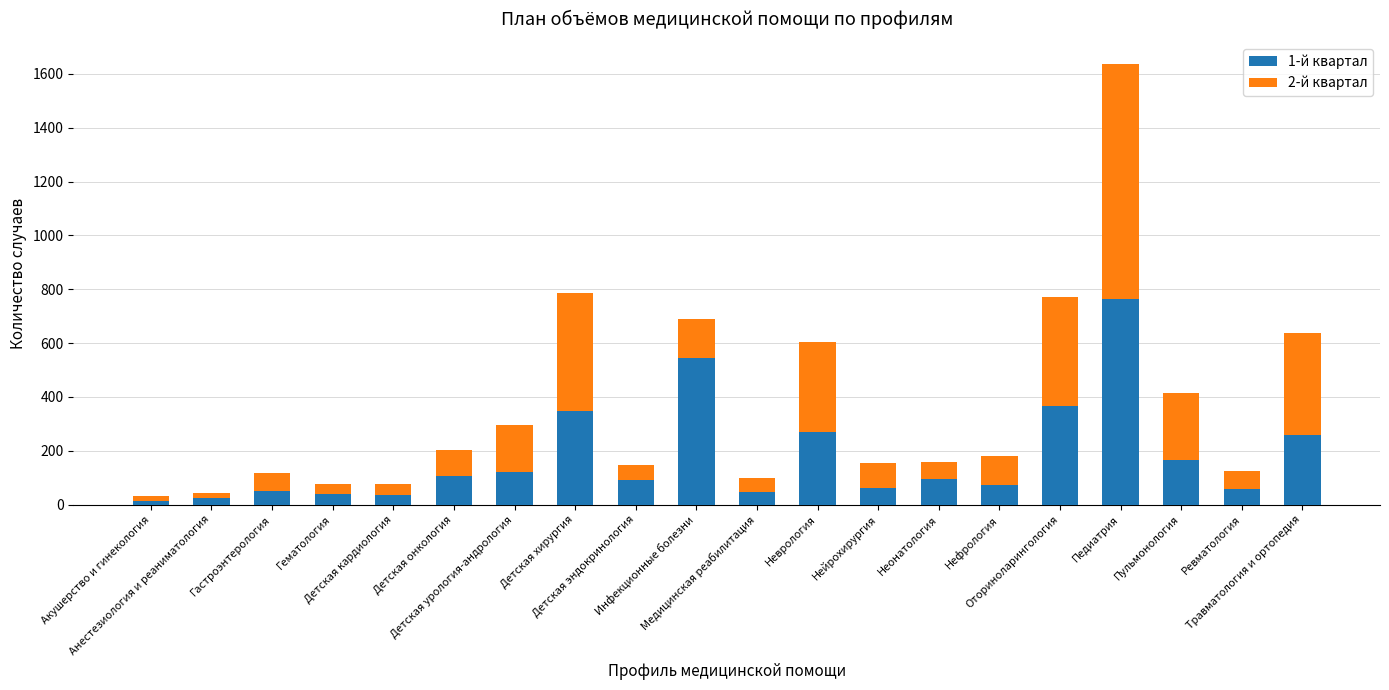

What is the label of the 6th bar from the left?

Детская онкология